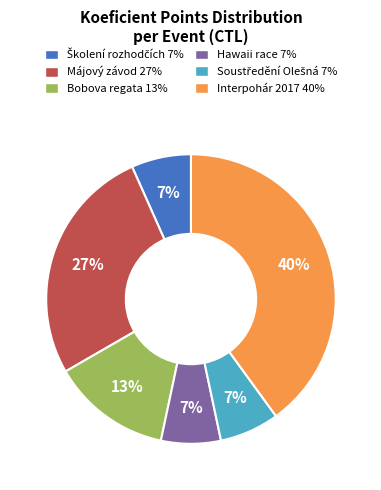

To the nearest percent, what is the difference between the largest and smallest slice percentages?

33%